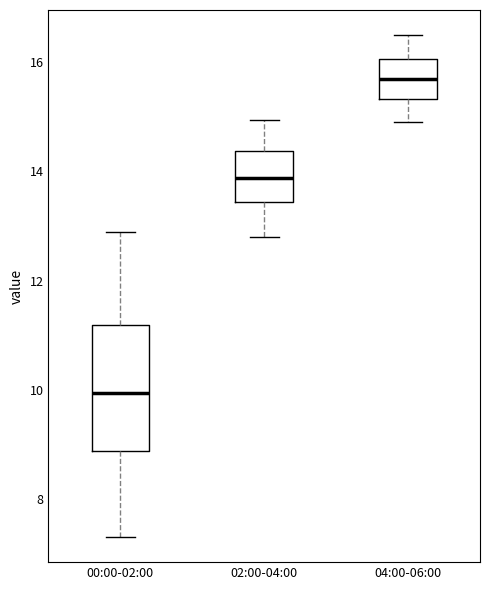

Reading left to right, read every box against the y-axis: the position of its median line, the range the box covers, and the ends of its whiskers. The values are not printed on the chart, so give them approximately, as read against the axis.

00:00-02:00: median 10.0, box 8.8 to 11.2, whiskers 7.4 to 13.0
02:00-04:00: median 13.8, box 13.4 to 14.4, whiskers 12.8 to 15.0
04:00-06:00: median 15.8, box 15.4 to 16.0, whiskers 15.0 to 16.6